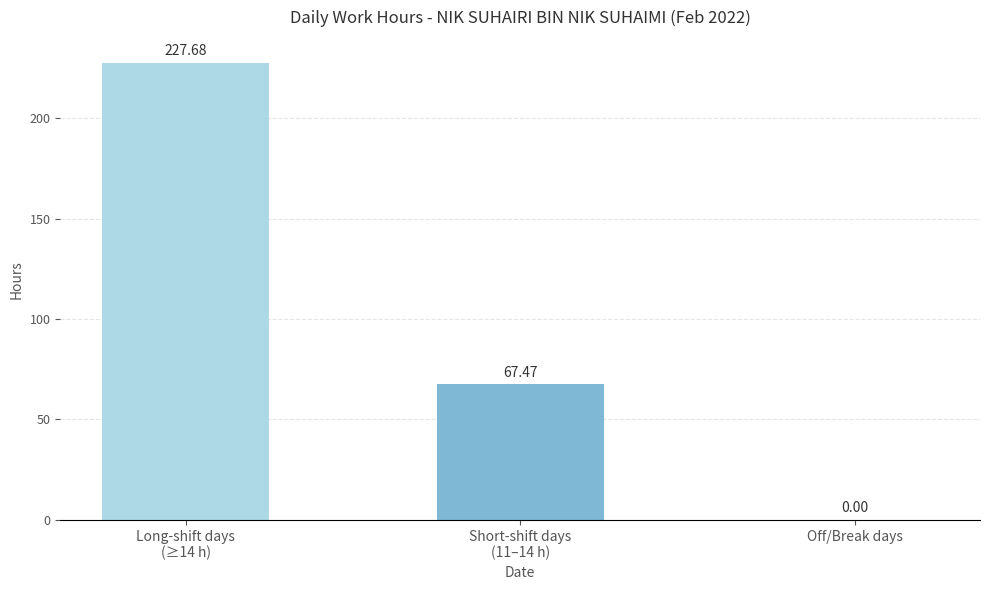

Between Short-shift days
(11–14 h) and Long-shift days
(≥14 h), which is larger?

Long-shift days
(≥14 h)